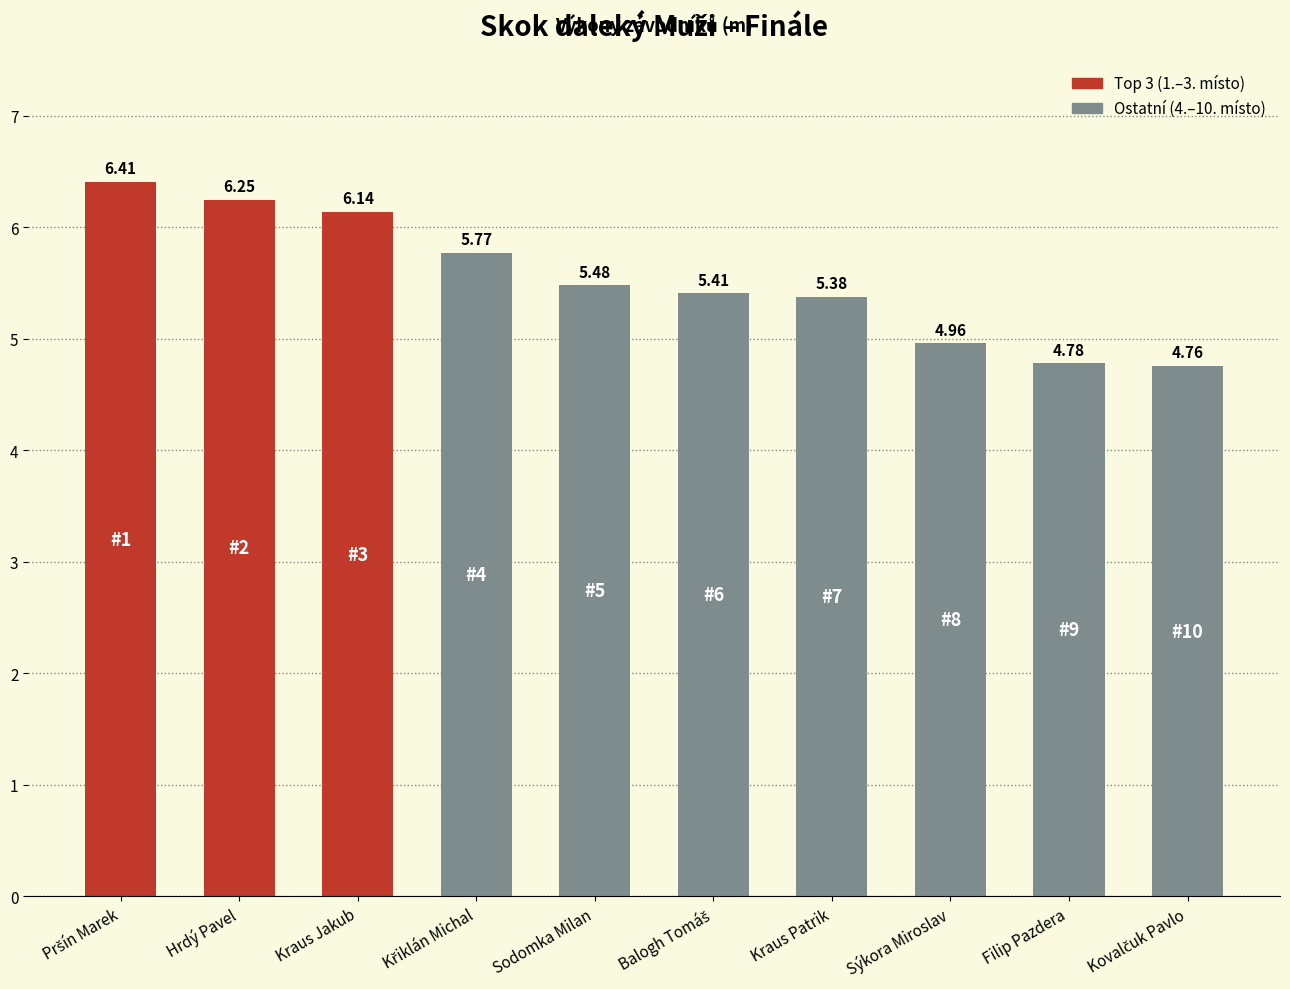

Where is the data nearest to the value 5?

Sýkora Miroslav